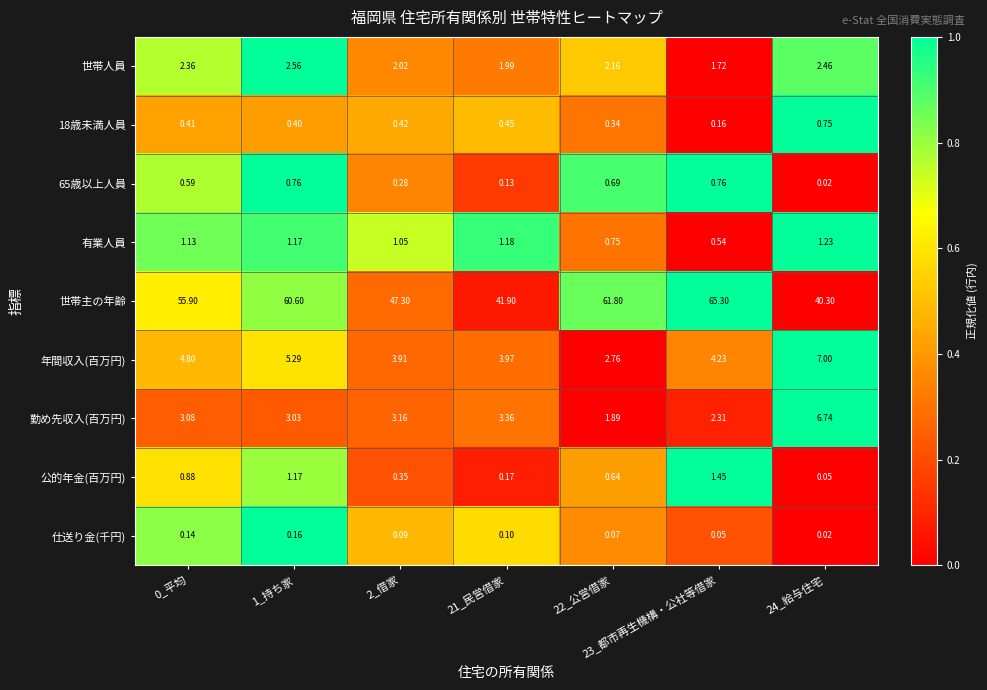

Between 0_平均 and 2_借家, which series saw the biggest shift?

世帯主の年齢